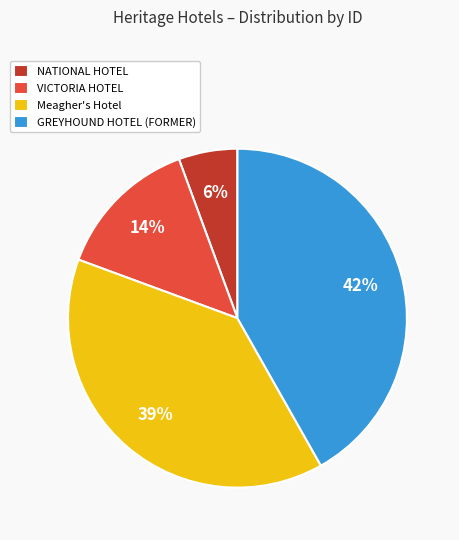

Which slice is the smallest?

NATIONAL HOTEL